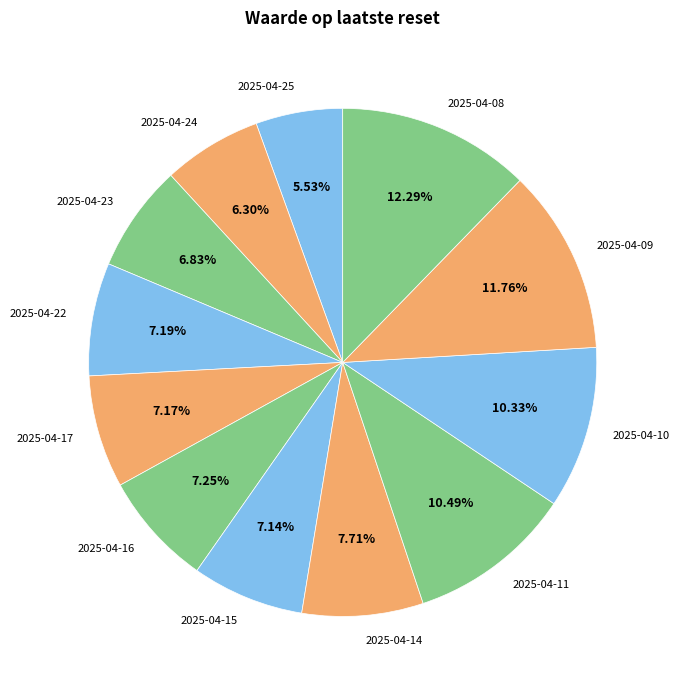

What is the ratio of the value at 2025-04-08 to the value at 2025-04-14?

1.6